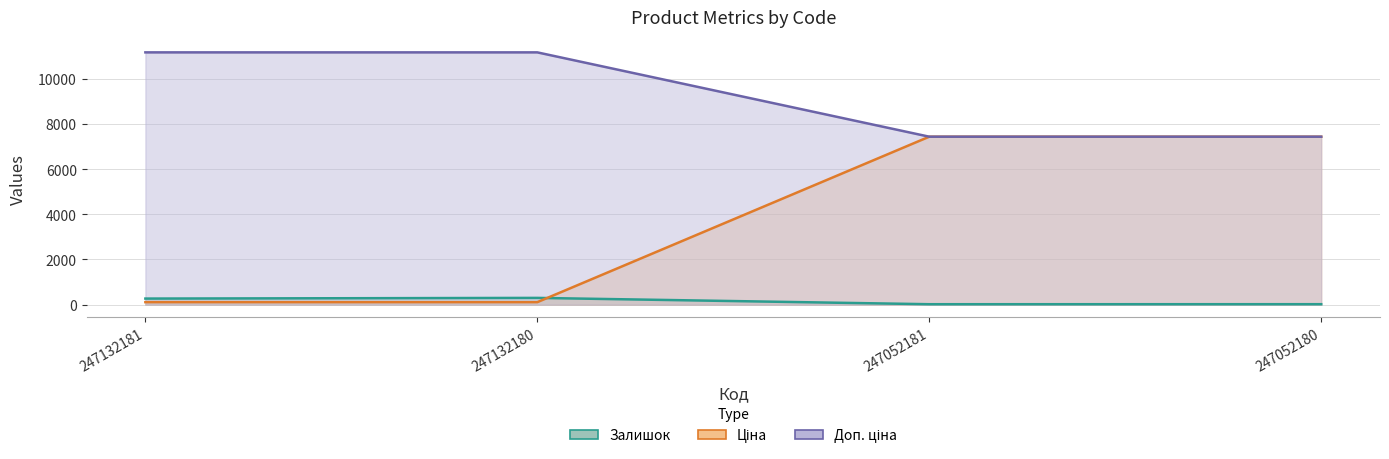

What is the total value across all series at 247052181?

14892.3